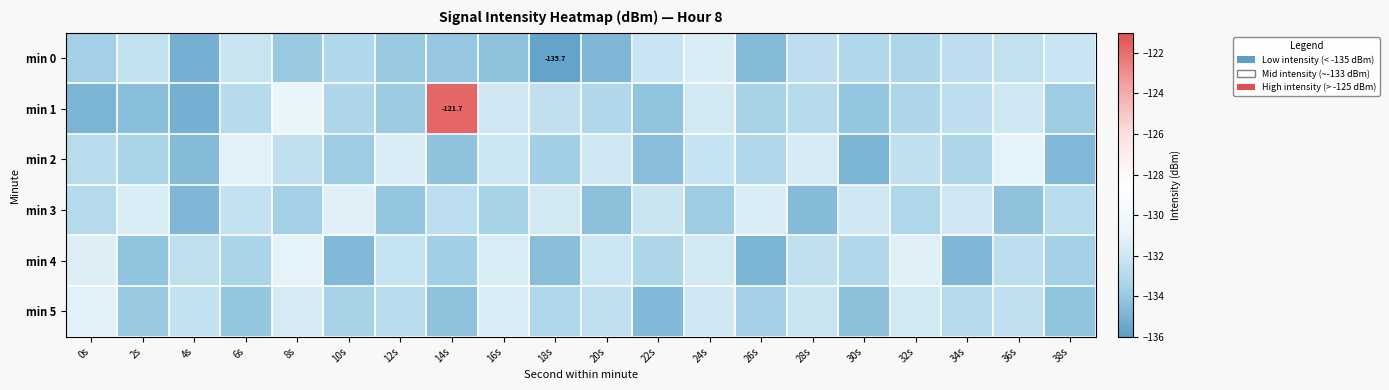

Between 4s and 38s, which is larger?

38s